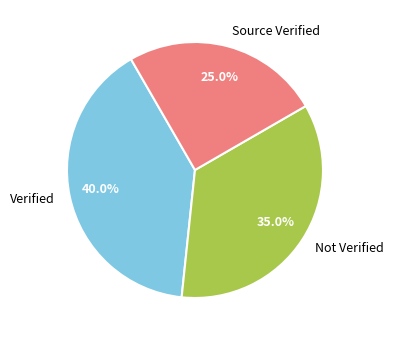

Do Verified and Not Verified together represent more than half of the pie?

Yes